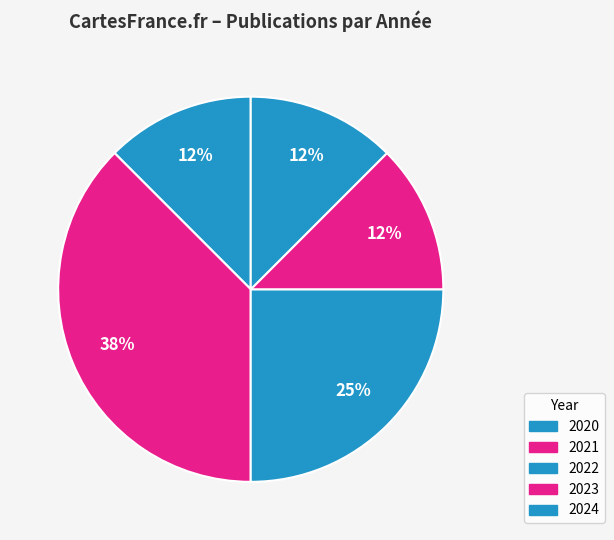

To the nearest percent, what portion does 2021 represent?

38%